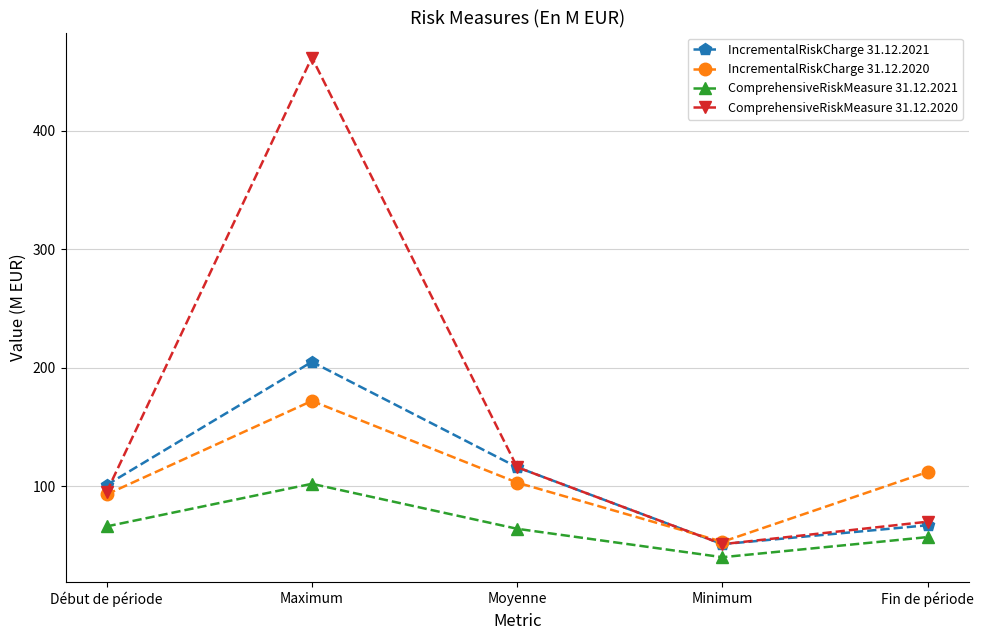

True or false: ComprehensiveRiskMeasure 31.12.2021 and IncrementalRiskCharge 31.12.2020 intersect in this chart.

False